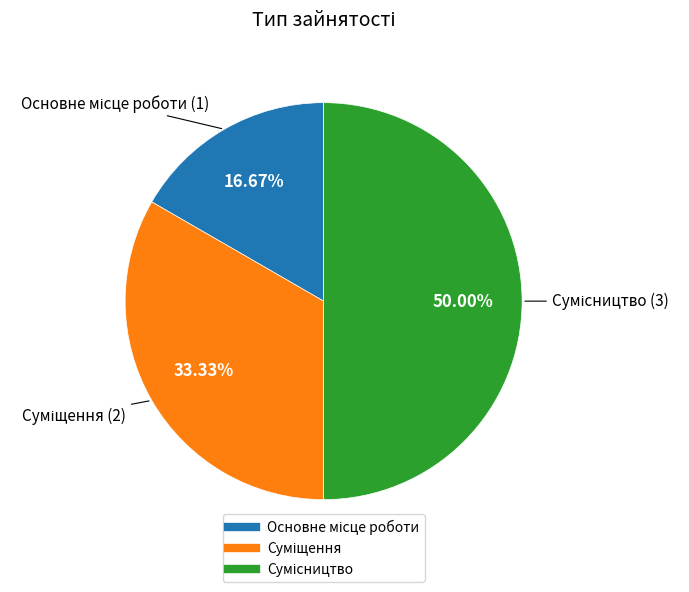

To the nearest percent, what percentage of the pie is Сумісництво?

50%